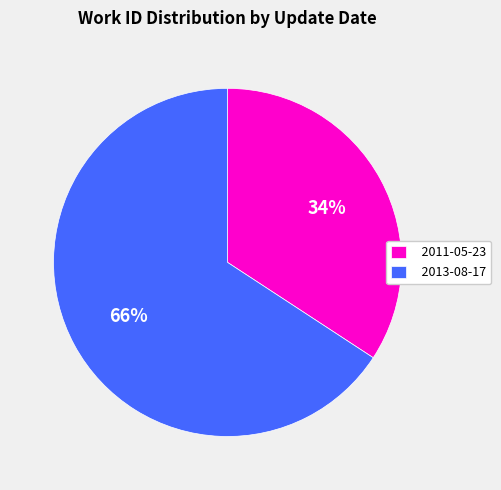

Does 2013-08-17 represent more than half of the total?

Yes